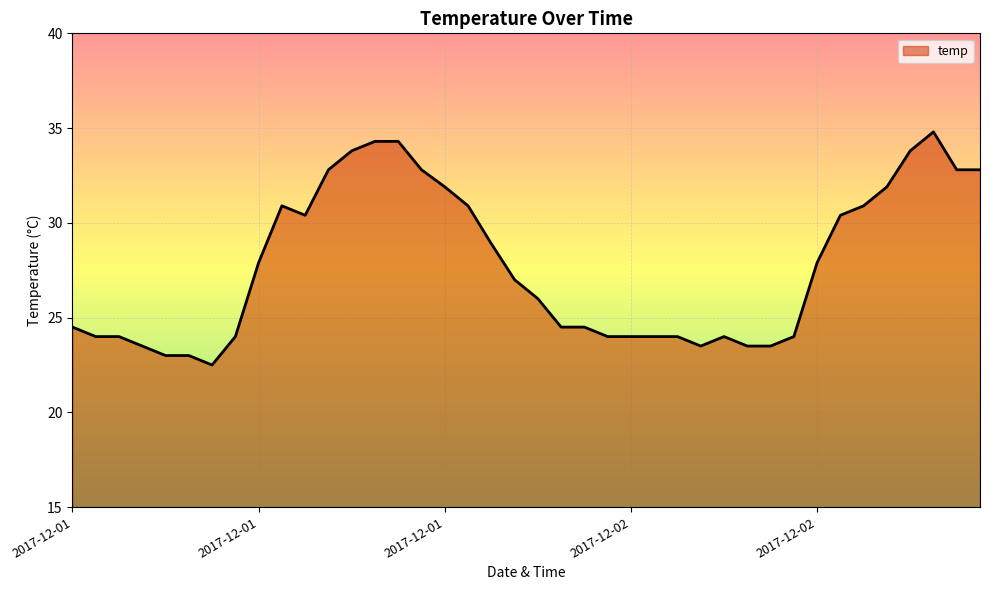

What is the minimum value shown in the chart?

22.5